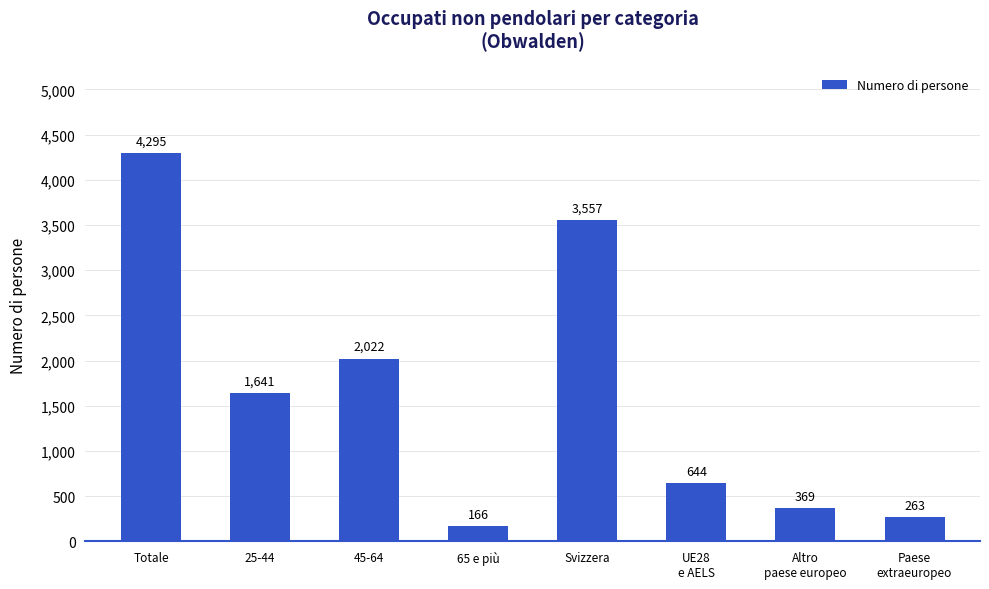

Does the chart contain any negative values?

No